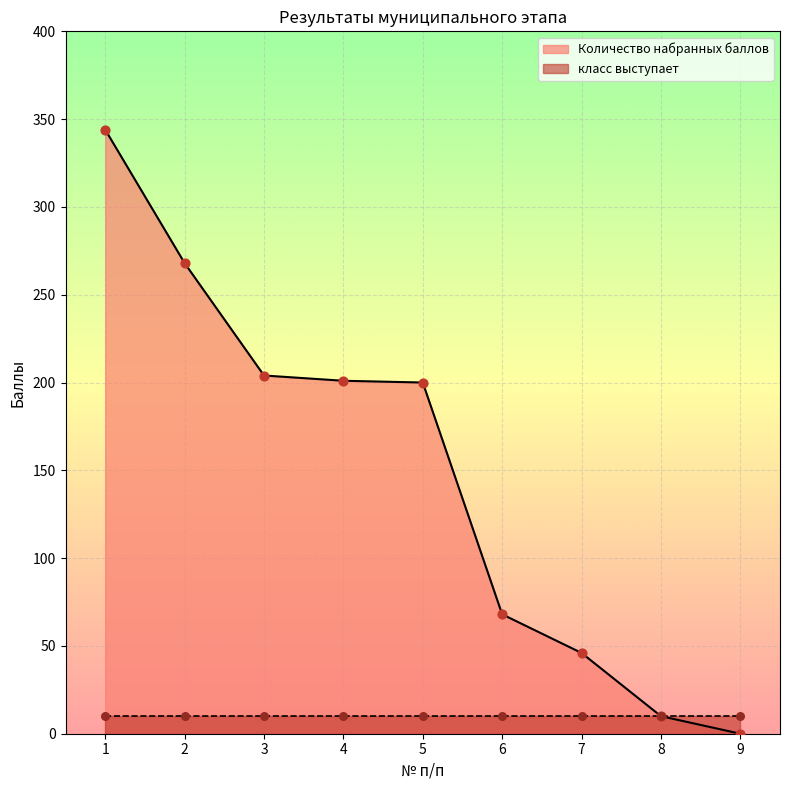

What is the change in value from 1 to 3?

-140